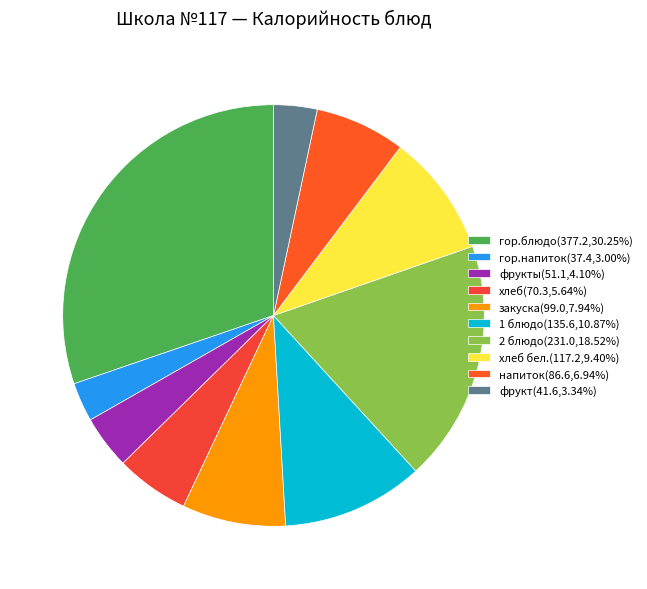

How many slices are in this pie chart?

10